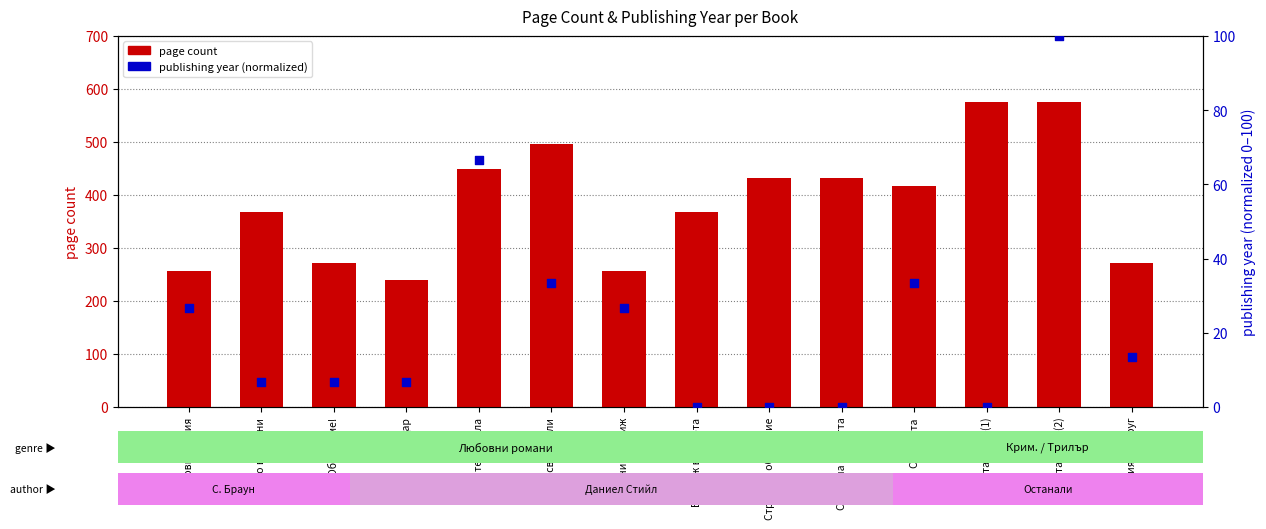

At which category is the sum across all series the highest?

Богата жена (2)